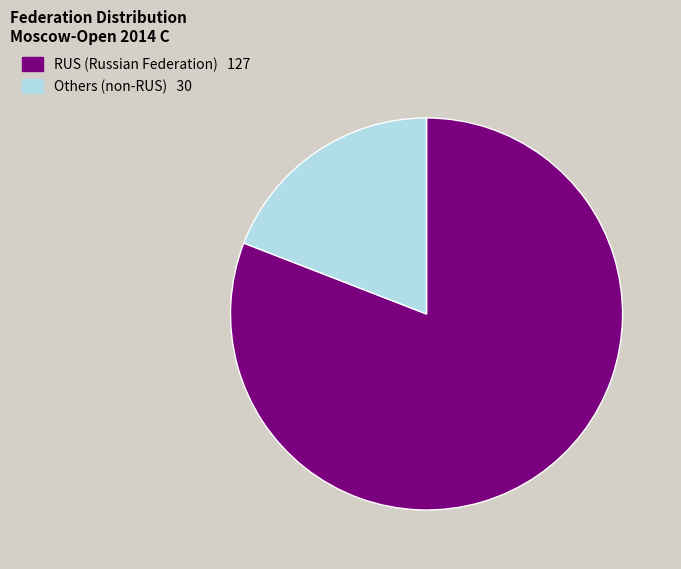

Which category accounts for the majority?

RUS (Russian Federation) 127